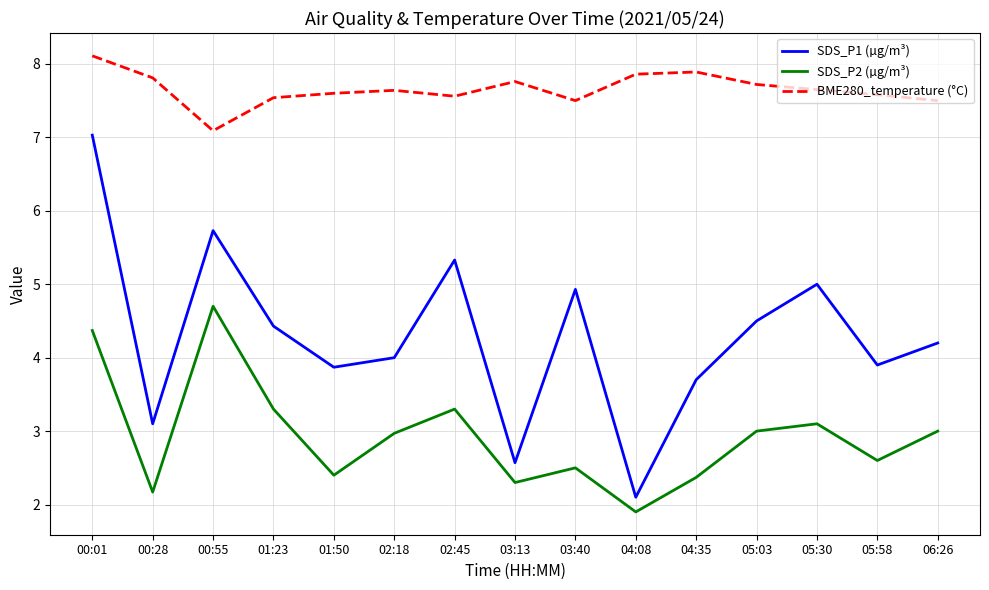

True or false: BME280_temperature (°C) and SDS_P2 (µg/m³) cross at least once.

False